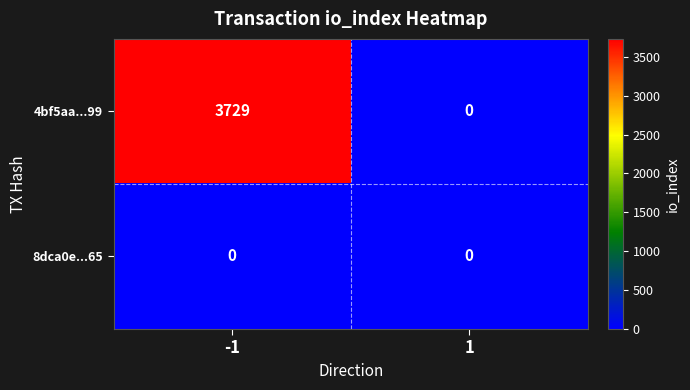

List the series in order of their peak value, highest first.

4bf5aa...99, 8dca0e...65